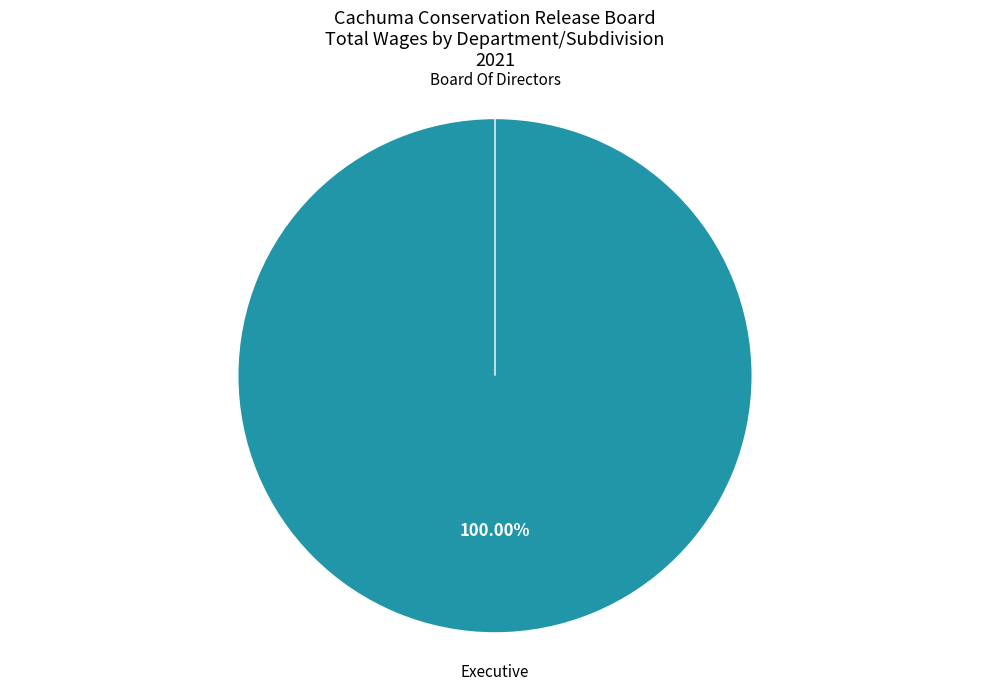

Which slice is the smallest?

Board Of Directors (Director)